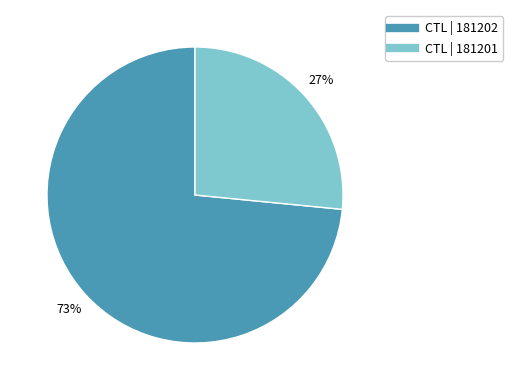

Does any single category account for the majority?

Yes